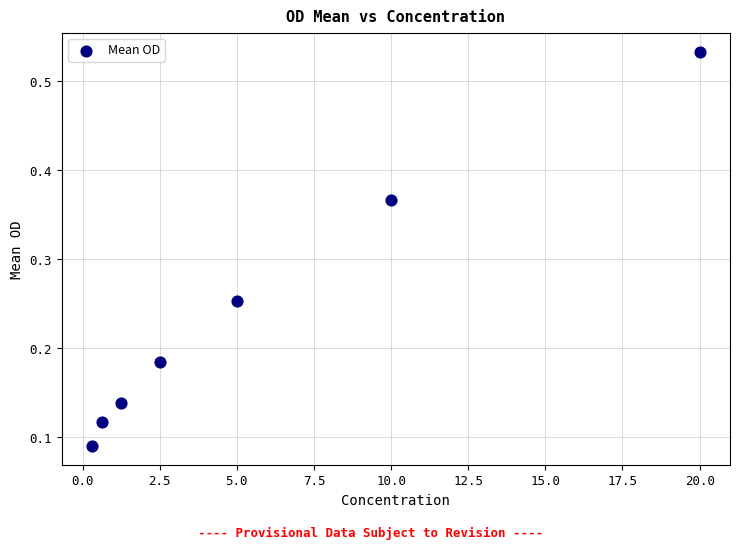

What is the range of X values (max minus min)?

19.7